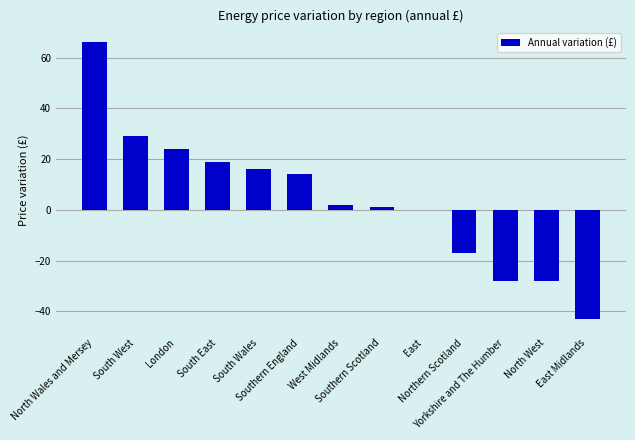

Is it true that the value at South Wales is 27?

False